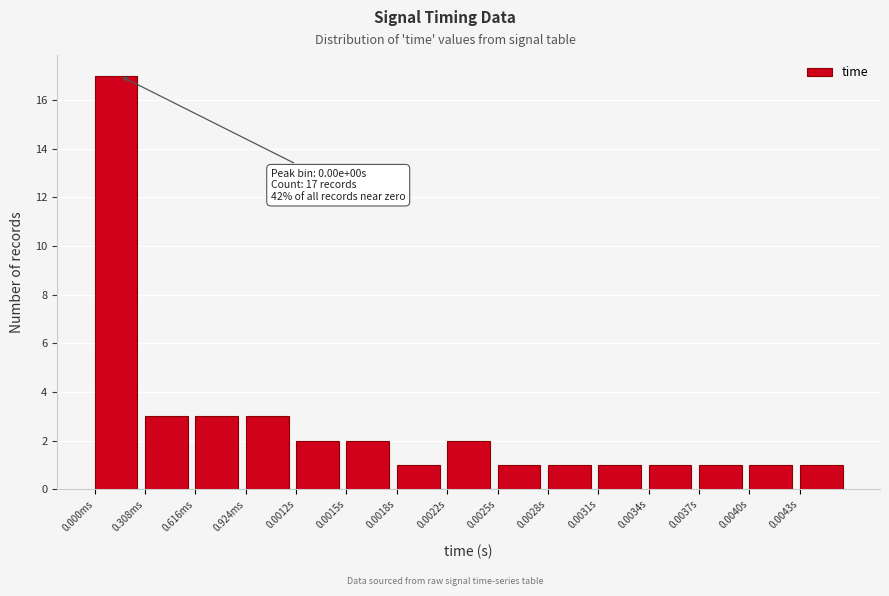

Reading left to right, list all the values displayed in this chart.

17	3	3	3	2	2	1	2	1	1	1	1	1	1	1